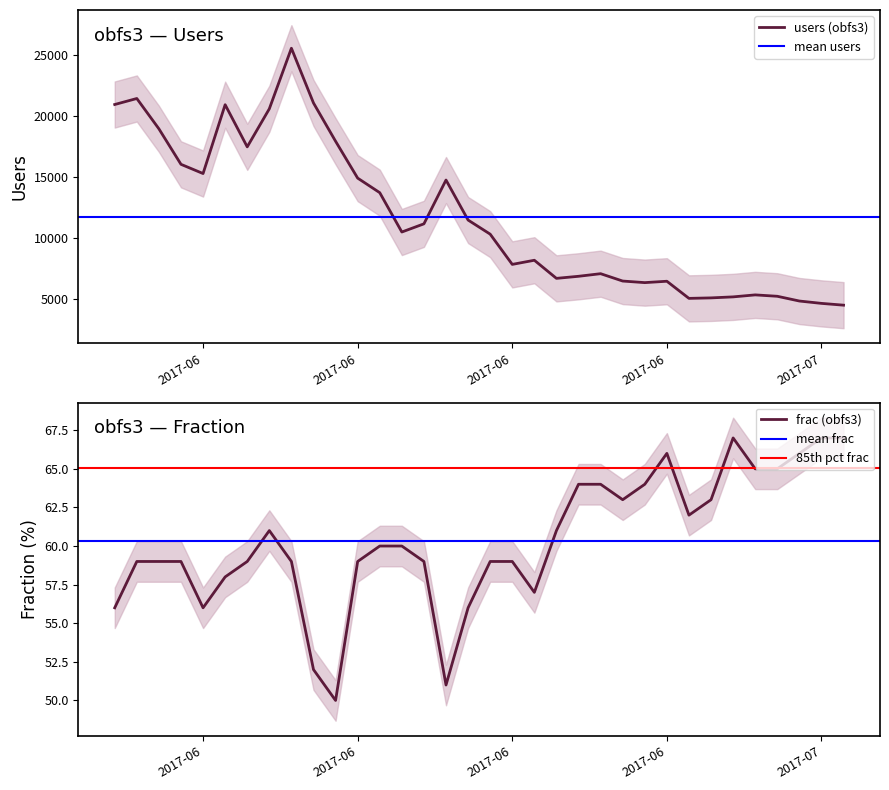

In frac_obfs3, how many points are higher than both neighbors (excluding endpoints)?

3